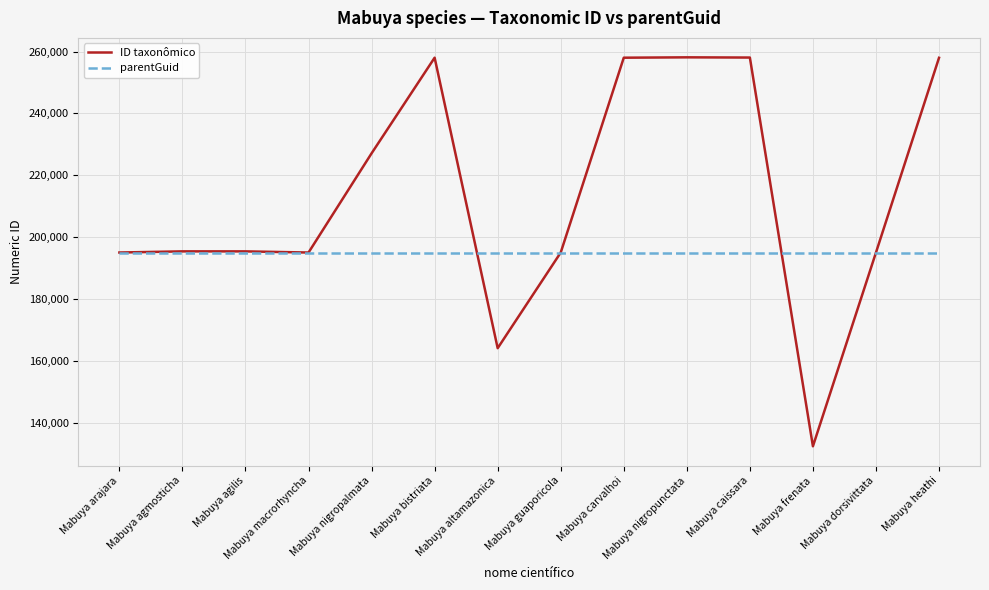

What is the difference between the highest and lowest values at Mabuya frenata?

62672